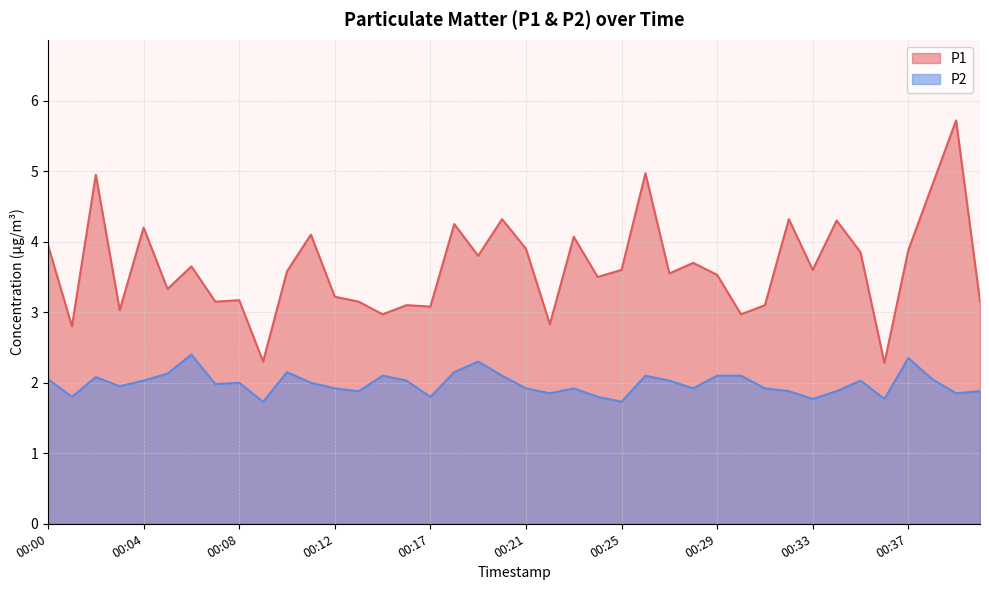

The P2 series shows 2.0 at 00:08. True or false?

True